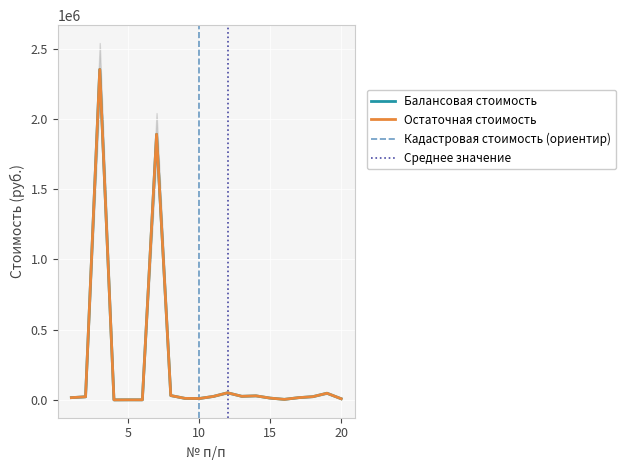

True or false: Балансовая стоимость has a value of 4902.4 at 20.

False